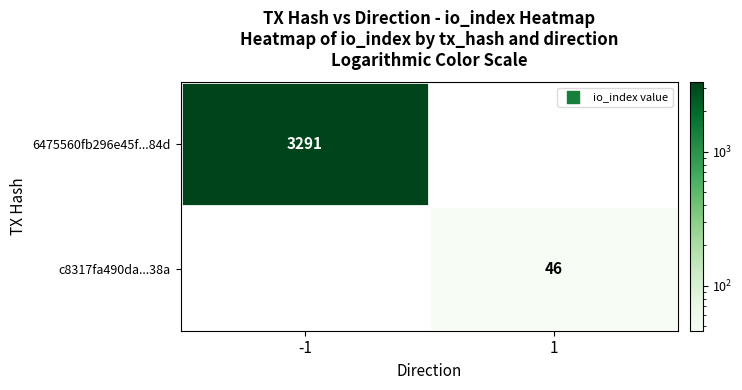

True or false: c8317fa490da...38a has a value of 46 at 1.

True